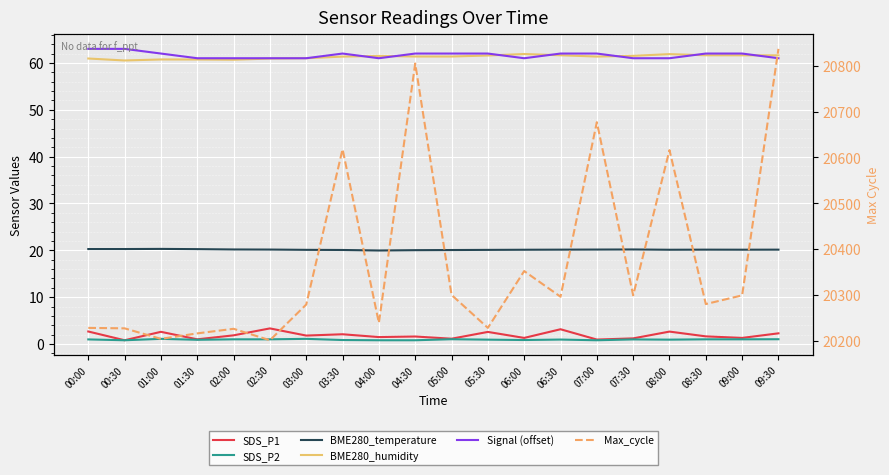

What is the label of the 10th point from the left?

04:30